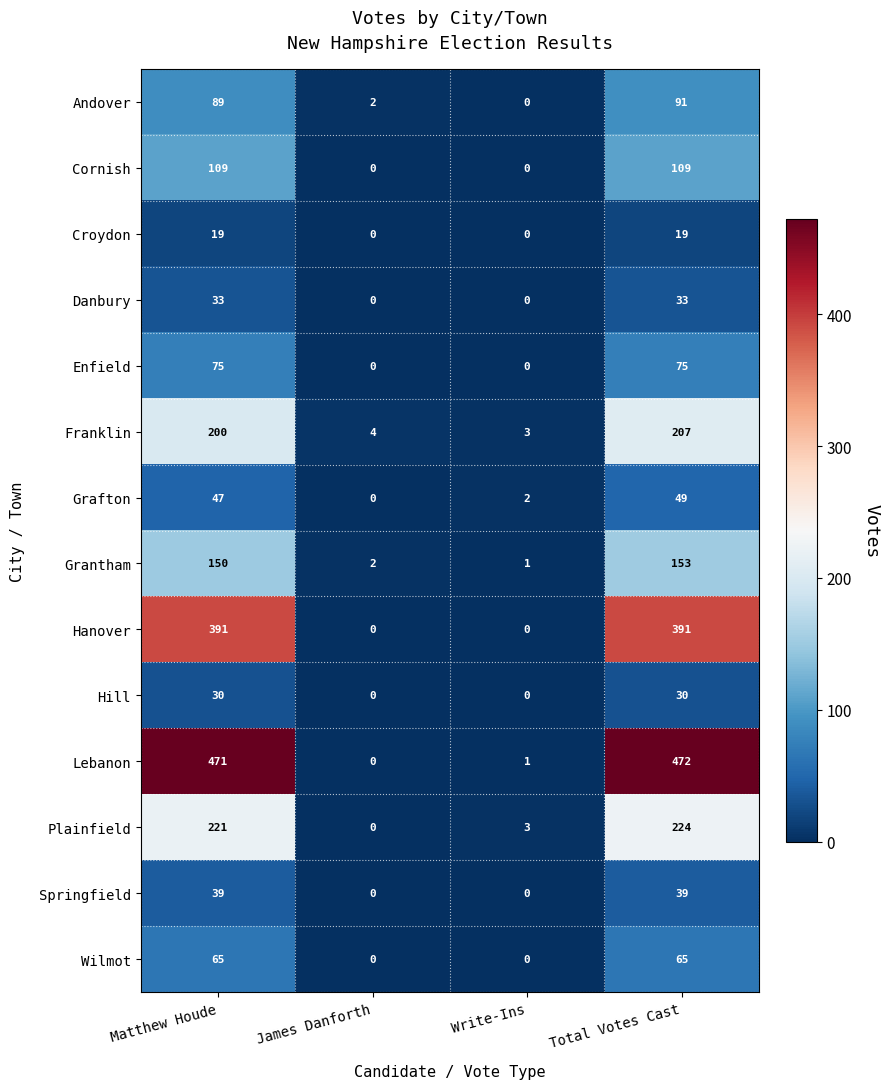

How many distinct data groups are displayed?

14